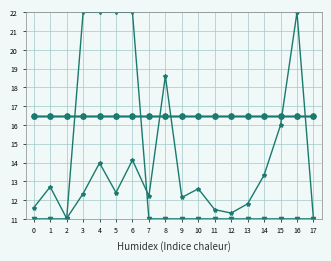

Reading left to right, transcribe all the data shown in this chart.

Коэф-т затратоемкости: 11.6	12.7	11.0	12.3	14.0	12.4	14.1	12.2	18.6	12.1	12.6	11.5	11.3	11.8	13.3	16.0	22.0	11.0
Средний норматив: 16.5	16.5	16.5	16.5	16.5	16.5	16.5	16.5	16.5	16.5	16.5	16.5	16.5	16.5	16.5	16.5	16.5	16.5
Коэф-т приведения: 16.5	16.5	16.5	16.5	16.5	16.5	16.5	16.5	16.5	16.5	16.5	16.5	16.5	16.5	16.5	16.5	16.5	16.5
Коэф-т дифференциации: 16.5	16.5	16.5	16.5	16.5	16.5	16.5	16.5	16.5	16.5	16.5	16.5	16.5	16.5	16.5	16.5	16.5	16.5
Базовая ставка: 16.5	16.5	16.5	16.5	16.5	16.5	16.5	16.5	16.5	16.5	16.5	16.5	16.5	16.5	16.5	16.5	16.5	16.5
Коэф-т специфики: 11.0	11.0	11.0	22.0	22.0	22.0	22.0	11.0	11.0	11.0	11.0	11.0	11.0	11.0	11.0	11.0	11.0	11.0